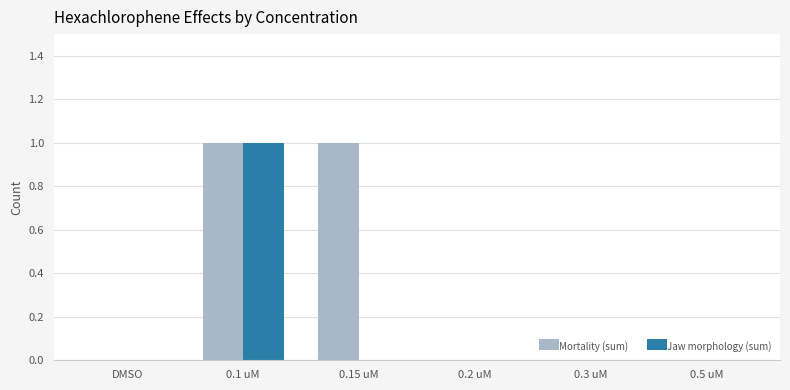

True or false: Mortality (sum) has a value of 1 at 0.15 uM.

True